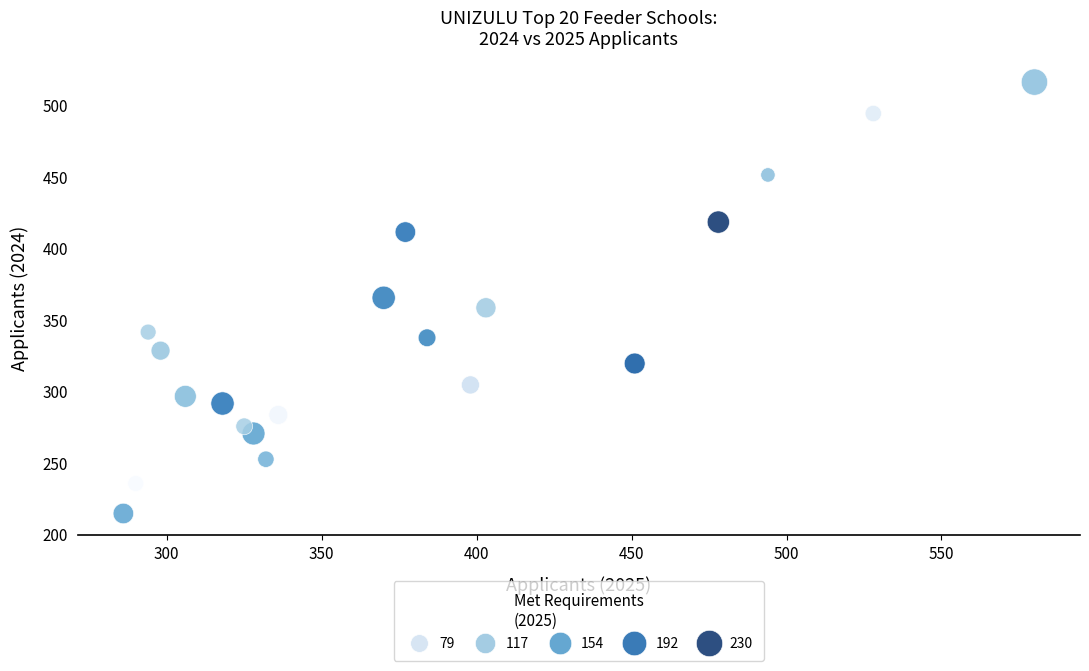

What is the range of Y values (max minus min)?

302